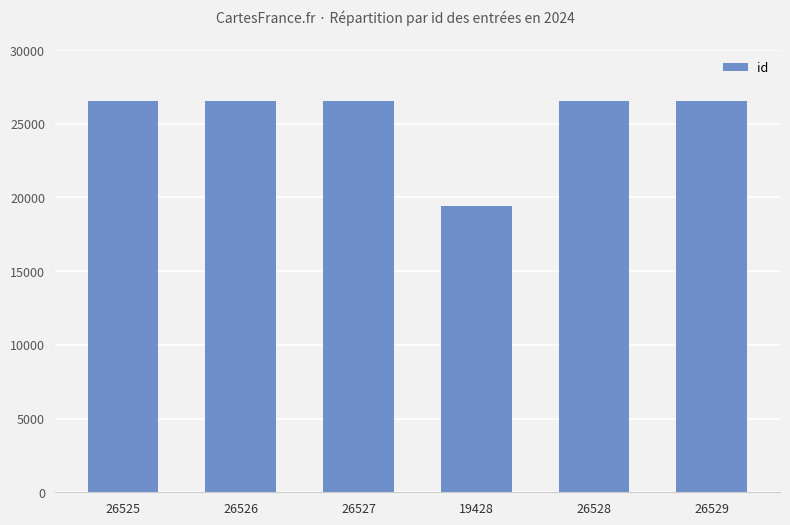

At which category does the chart reach its minimum across all series?

19428